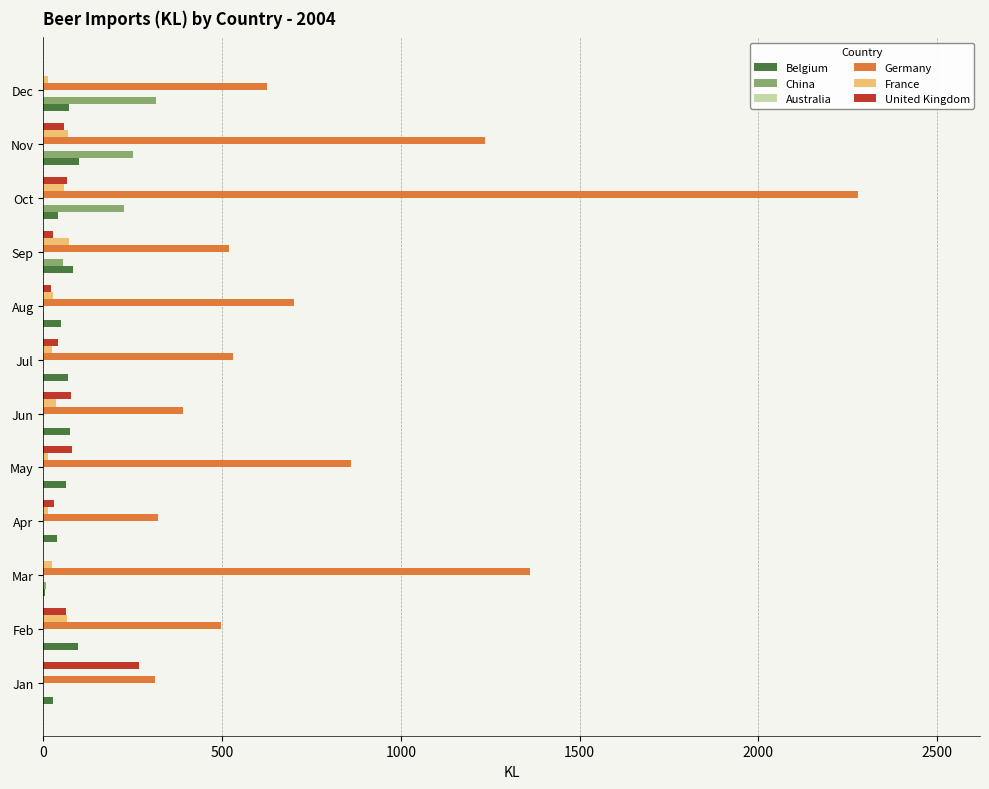

What is the greatest value displayed?

2278